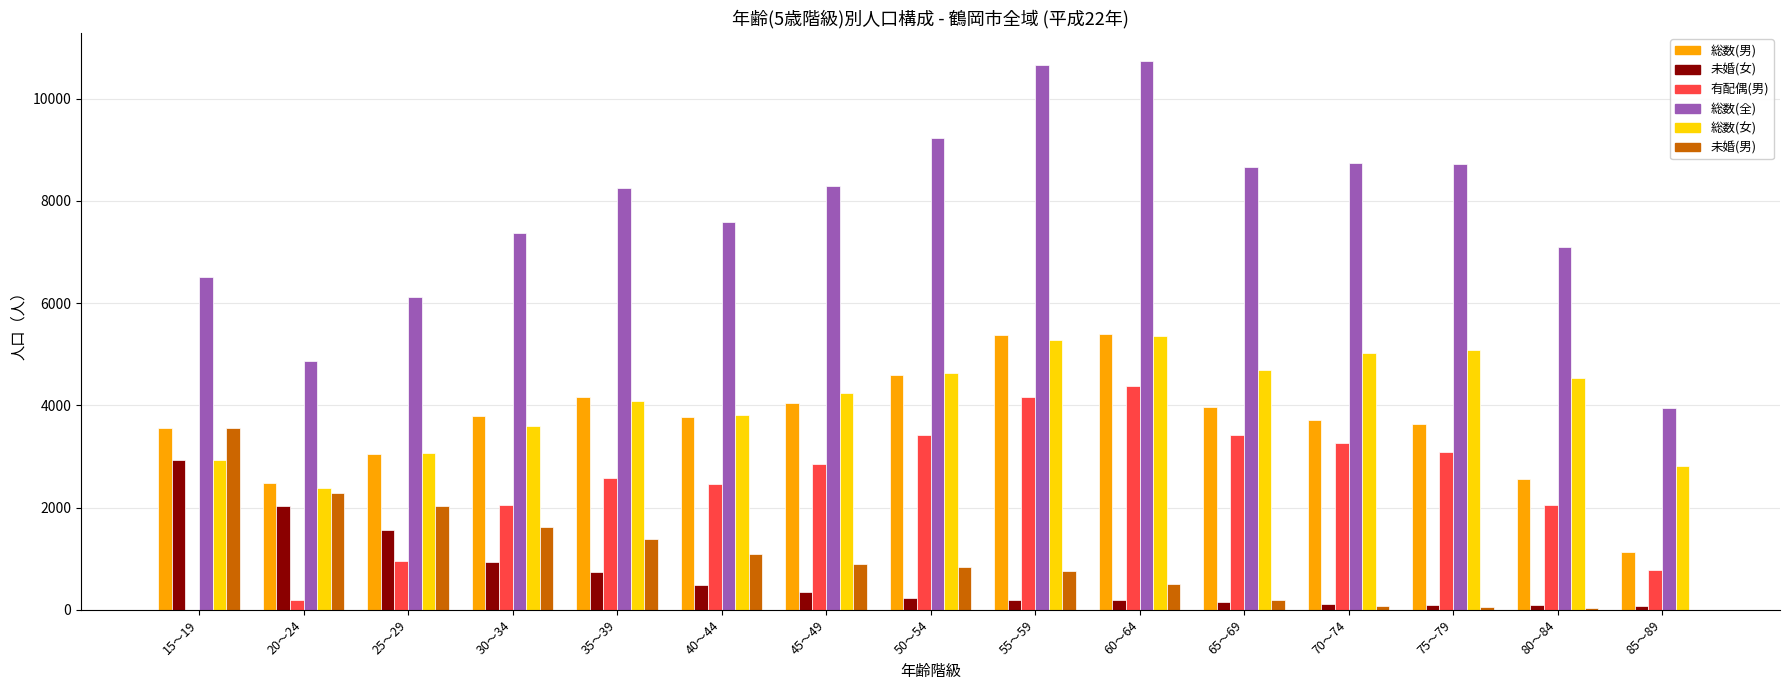

What is the total value across all series at 70～74?

20954